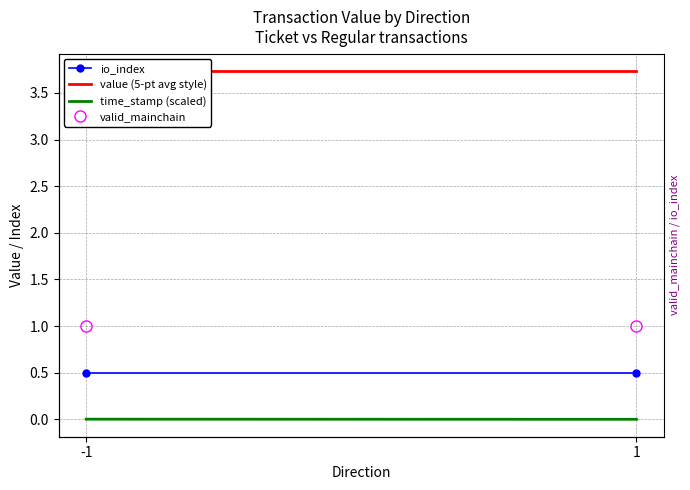

The io_index series shows 0.2 at 1. True or false?

False